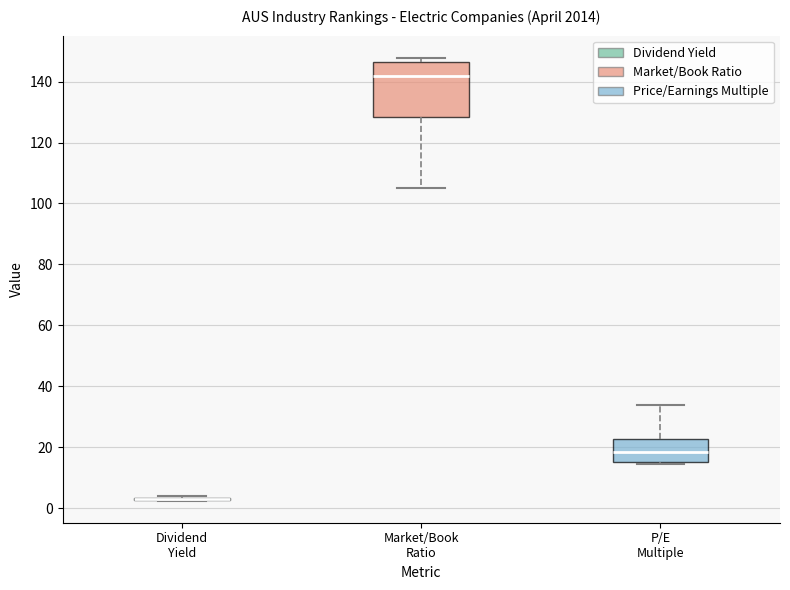

Reading left to right, transcribe this box plot: for each box, give where its median line is, the range the box spans, and where its two whiskers end, as read against the y-axis. The values are not printed on the chart, so give them approximately, as read against the axis.

Dividend Yield: box collapsed to a line at 4, whiskers 2 to 4
Market/Book Ratio: median 142, box 128 to 146, whiskers 106 to 148
P/E Multiple: median 18, box 16 to 22, whiskers 14 to 34